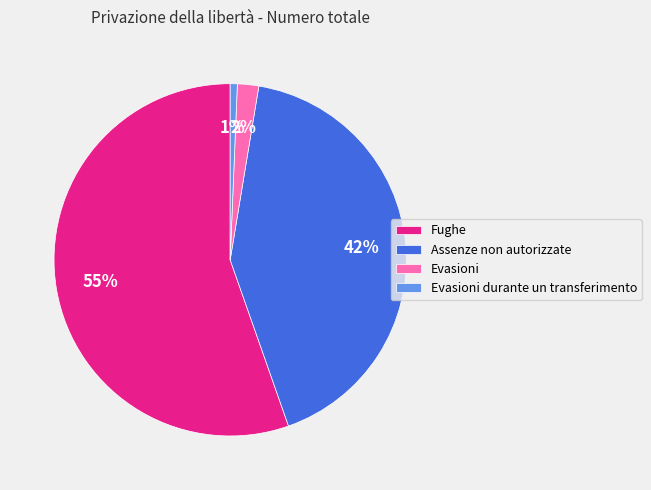

To the nearest percent, what portion does Evasioni represent?

2%